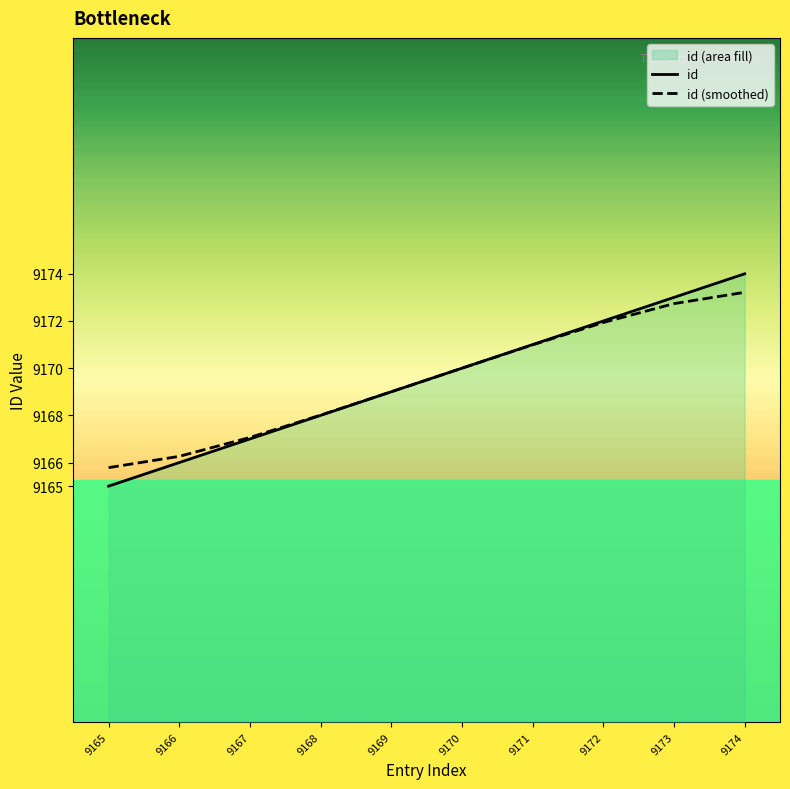

Rank the categories by id (smoothed) value from highest to lowest.

9174, 9173, 9172, 9171, 9170, 9169, 9168, 9167, 9166, 9165